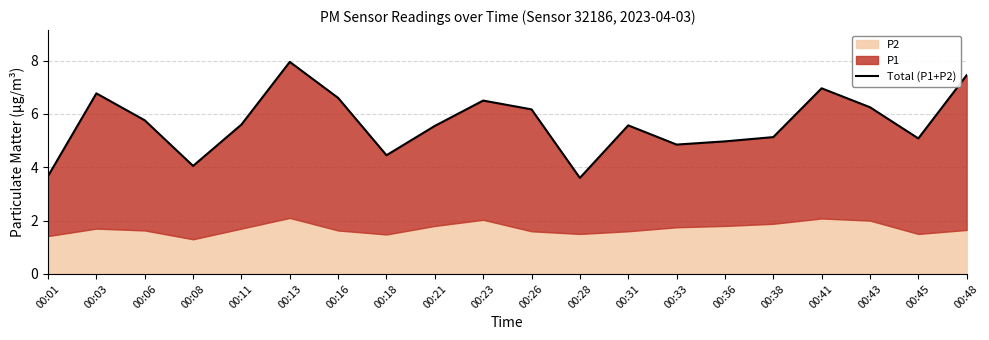

Is it true that the value at 00:23 is 6.5?

True